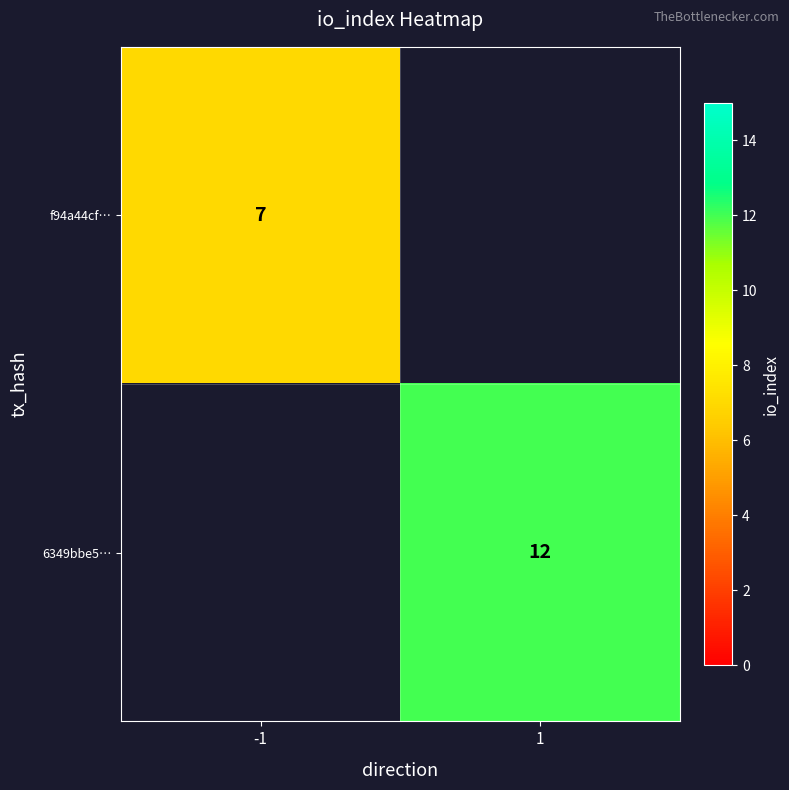

Is it true that 6349bbe5… equals 19 at 1?

False